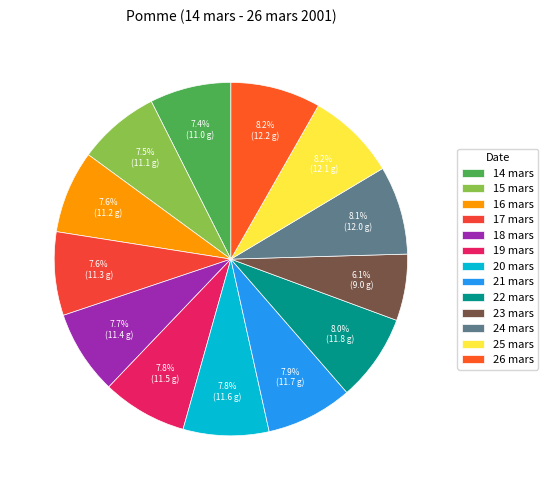

Which category has the biggest portion of the pie?

26 mars